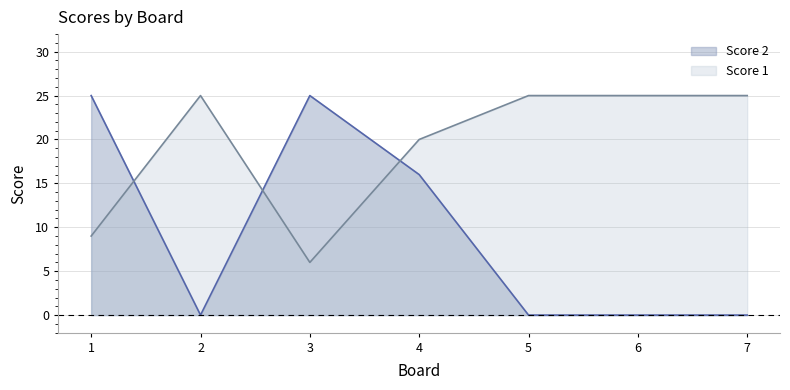

At 4, list the series in order from largest to smallest.

Score 1, Score 2